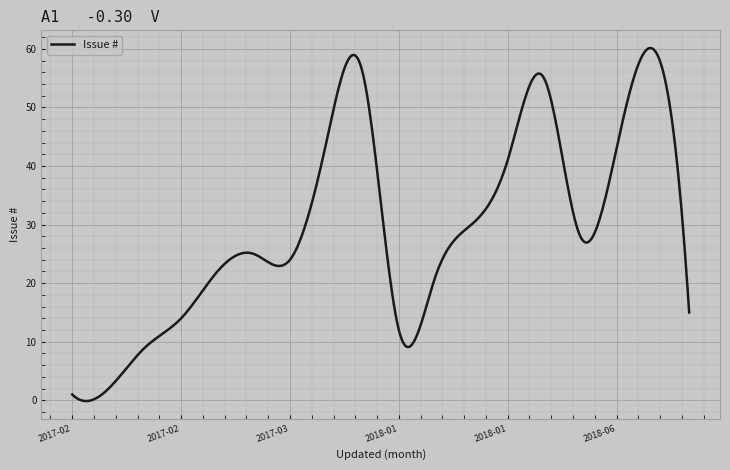

What is the greatest value displayed?

60.1